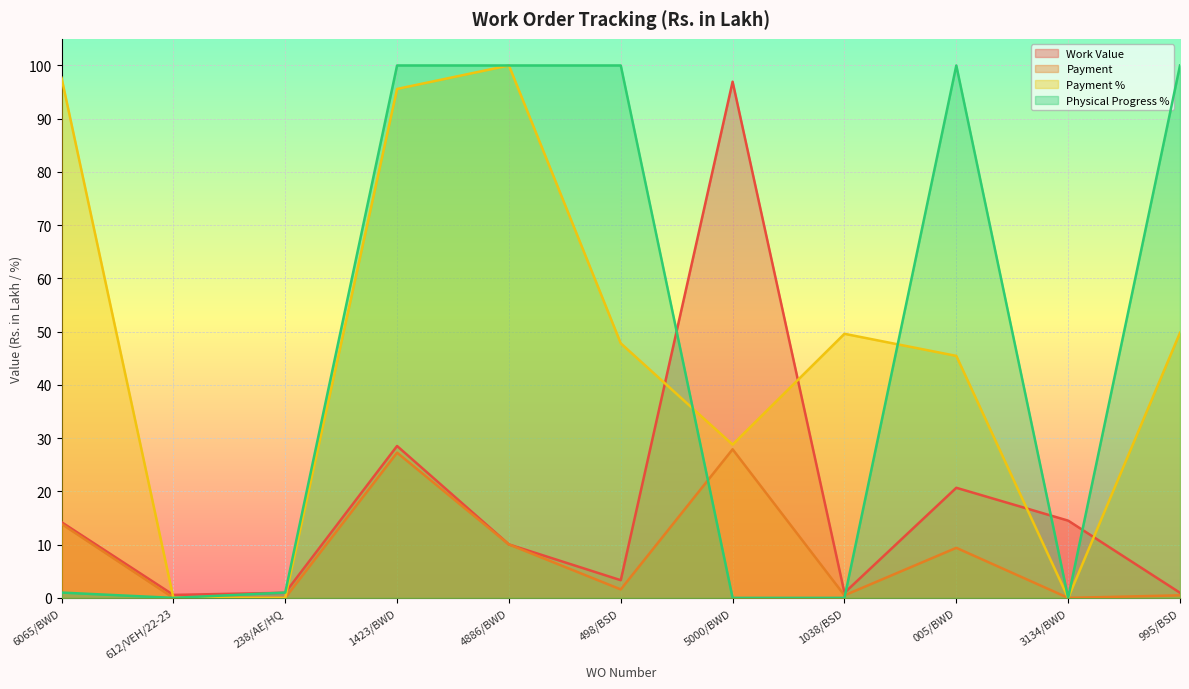

How many data points does each series have?

11